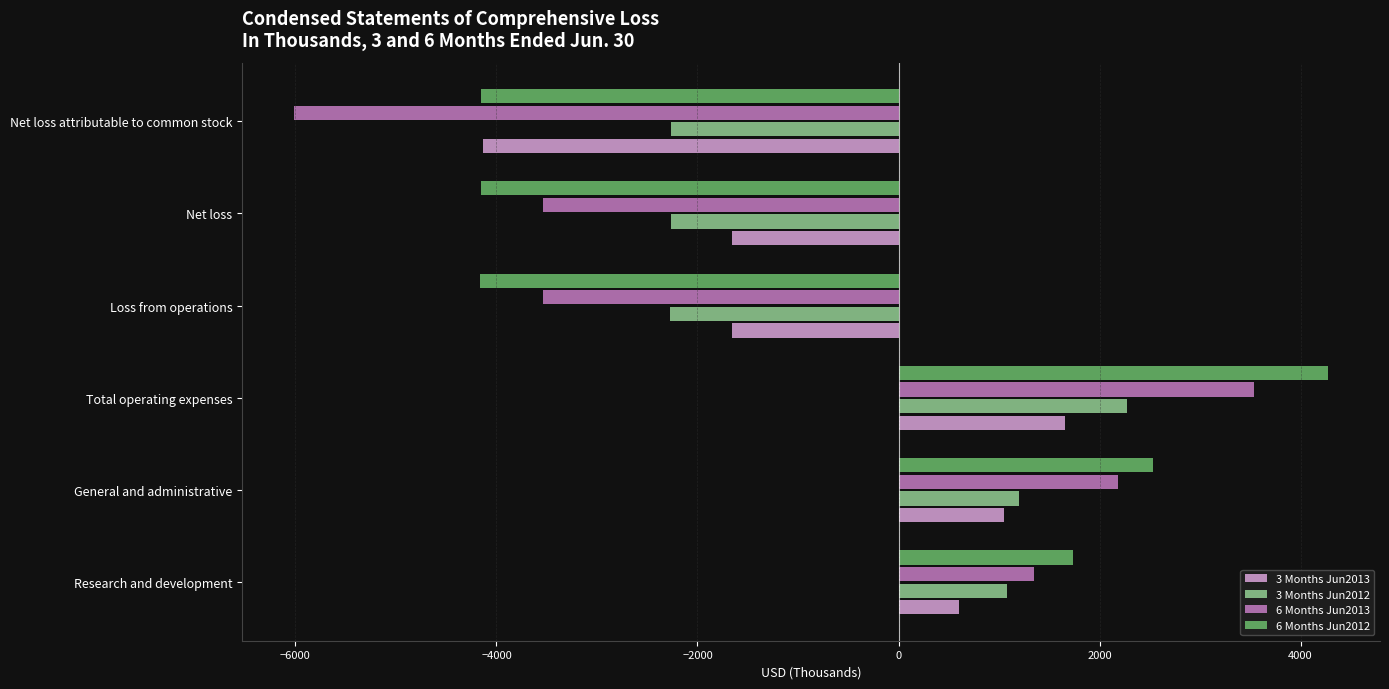

What is the difference between the maximum and minimum values in the 6 Months Jun2013 series?

9551